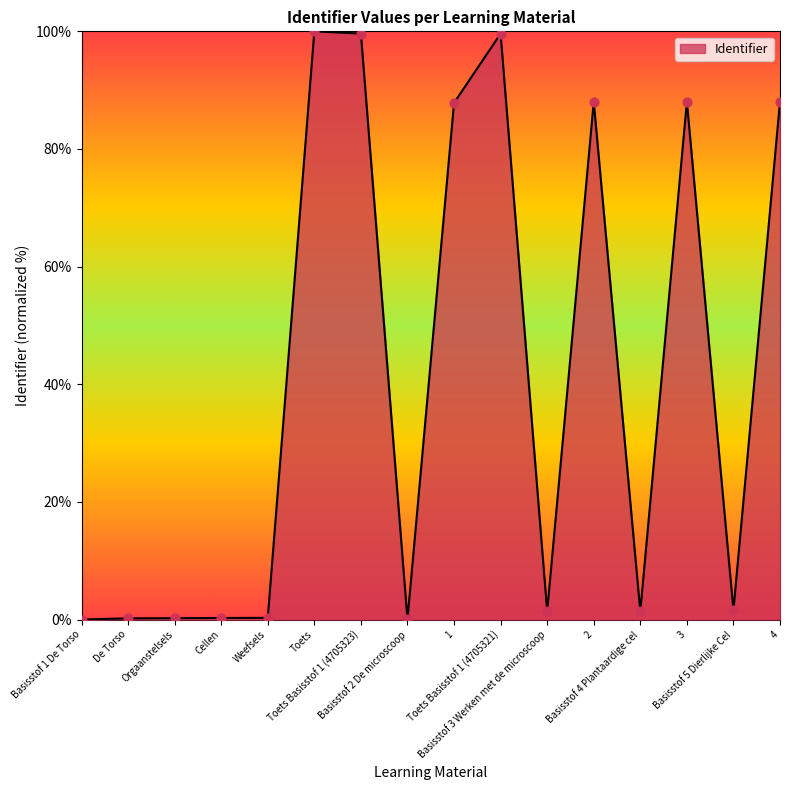

What is the change in value from Weefsels to 4?

+87.8